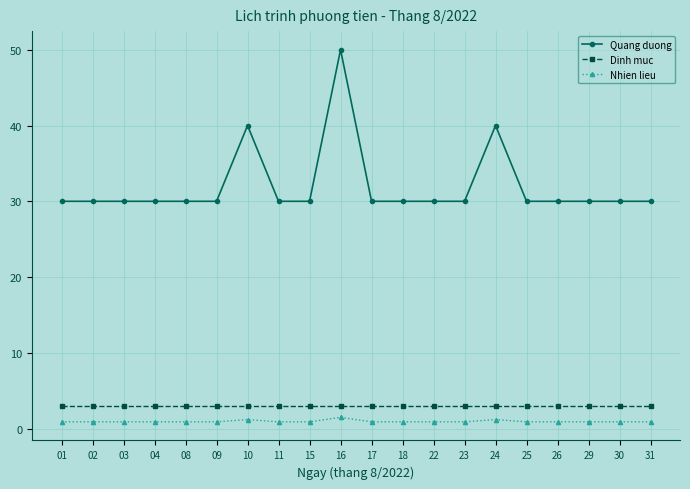

Reading left to right, list all the values displayed in this chart.

Quang duong: 30.0	30.0	30.0	30.0	30.0	30.0	40.0	30.0	30.0	50.0	30.0	30.0	30.0	30.0	40.0	30.0	30.0	30.0	30.0	30.0
Dinh muc: 3.0	3.0	3.0	3.0	3.0	3.0	3.0	3.0	3.0	3.0	3.0	3.0	3.0	3.0	3.0	3.0	3.0	3.0	3.0	3.0
Nhien lieu: 0.9	0.9	0.9	0.9	0.9	0.9	1.2	0.9	0.9	1.5	0.9	0.9	0.9	0.9	1.2	0.9	0.9	0.9	0.9	0.9